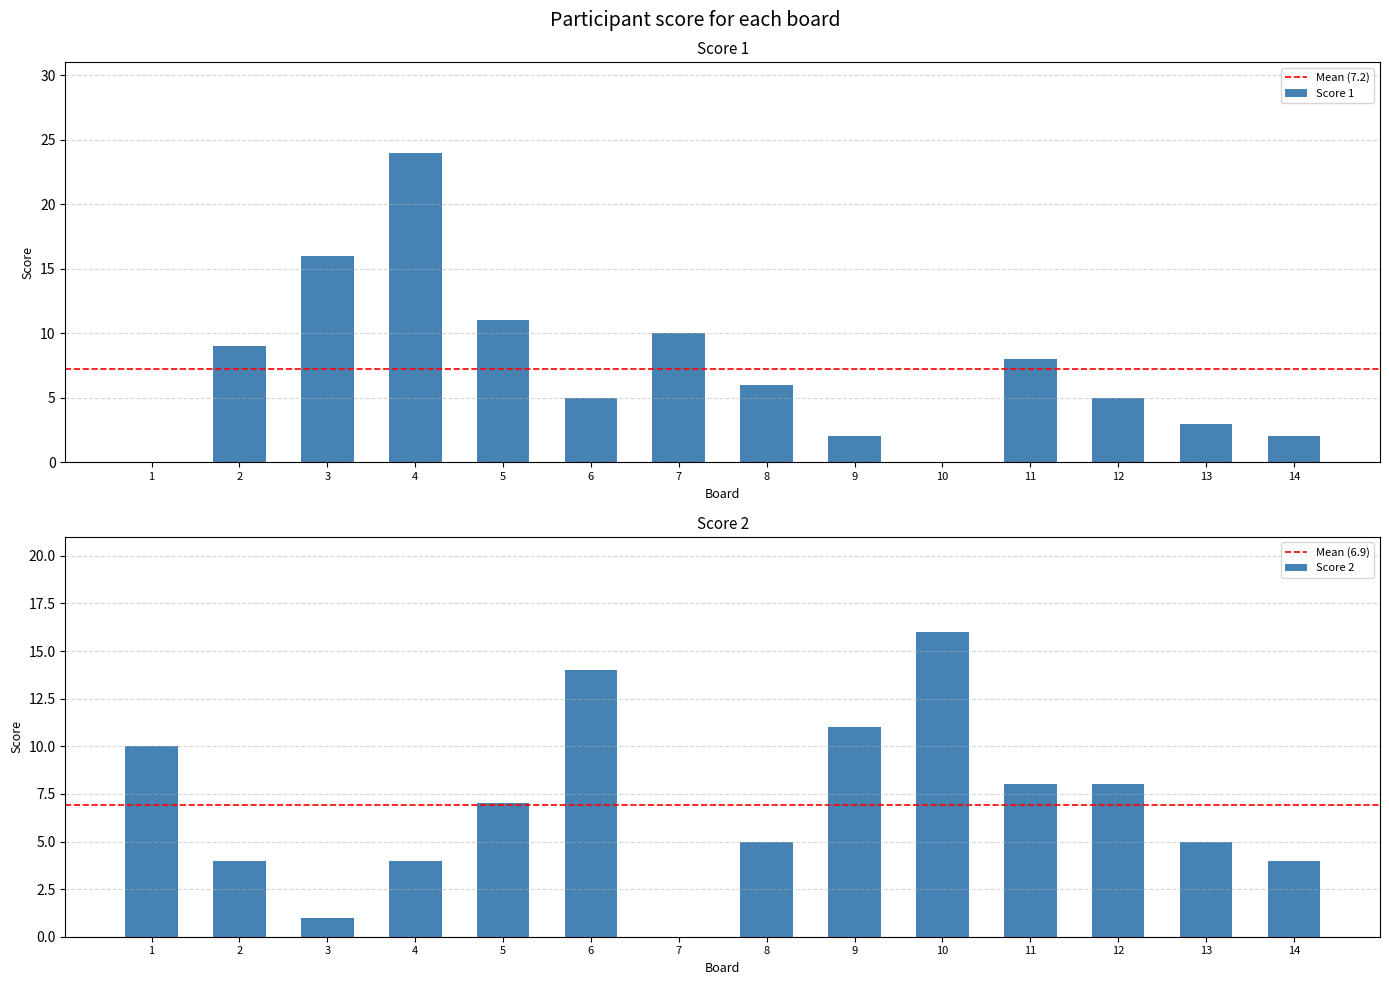

At which category does the chart reach its minimum across all series?

1